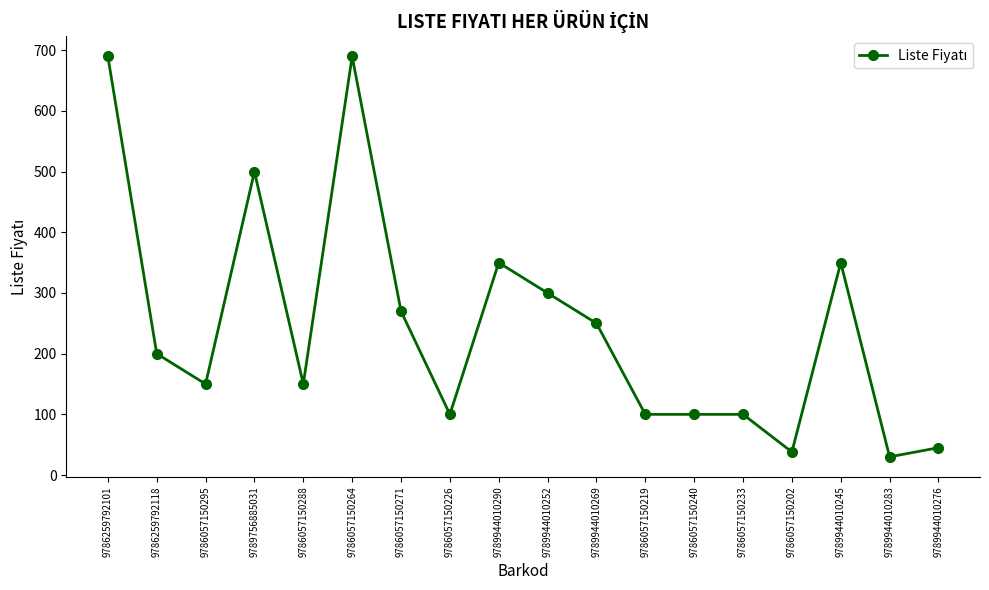

Between 9786057150219 and 9786057150295, which is larger?

9786057150295